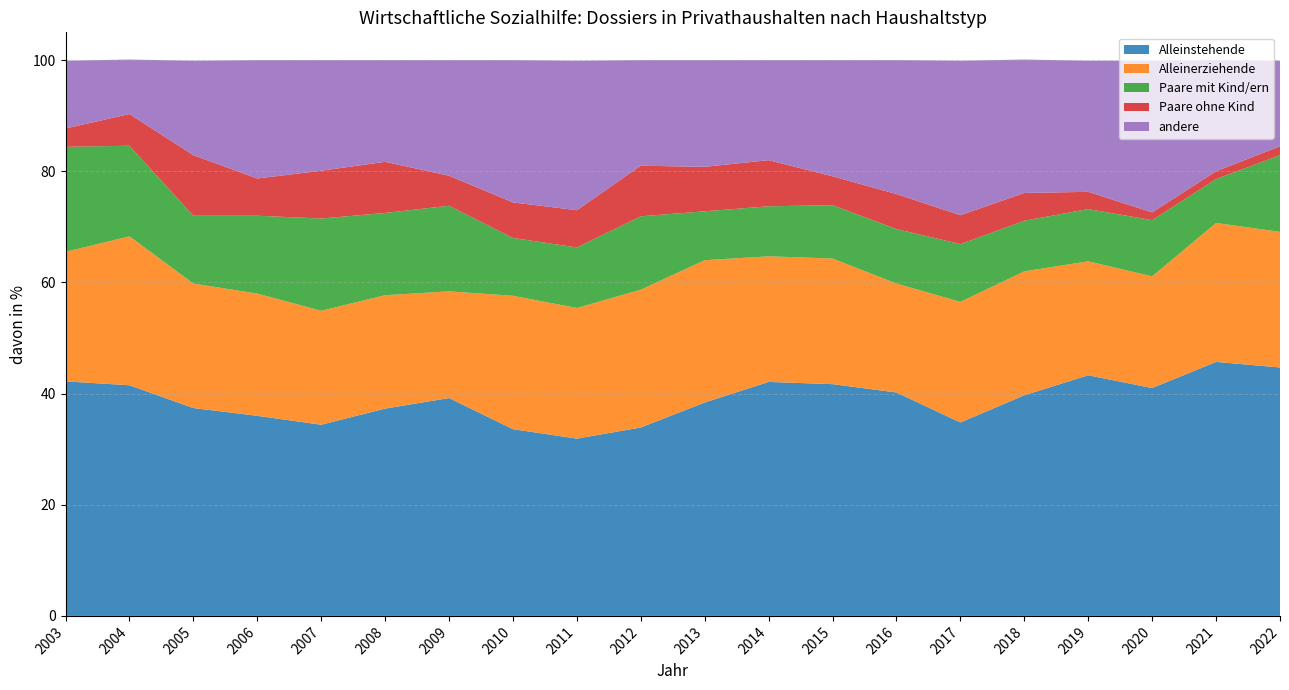

Reading left to right, what are all the values shown in this chart?

Alleinstehende: 42.2	41.5	37.4	36.0	34.4	37.3	39.2	33.6	31.9	33.9	38.4	42.1	41.7	40.2	34.8	39.7	43.3	41.0	45.7	44.7
Alleinerziehende: 23.3	26.8	22.4	22.0	20.5	20.4	19.2	24.0	23.5	24.8	25.6	22.6	22.6	19.6	21.7	22.3	20.5	20.1	25.0	24.4
Paare mit Kind/ern: 18.9	16.3	12.2	14.0	16.6	14.8	15.4	10.4	10.9	13.2	8.8	9.0	9.6	9.8	10.4	9.1	9.4	10.1	7.9	13.8
Paare ohne Kind: 3.3	5.7	10.9	6.7	8.6	9.2	5.4	6.4	6.7	9.1	8.0	8.3	5.2	6.3	5.2	5.0	3.1	1.4	1.4	1.6
andere: 12.2	9.8	17.0	21.3	19.9	18.3	20.8	25.6	26.9	19.0	19.2	18.0	20.9	24.1	27.8	24.0	23.6	27.3	20.0	15.4